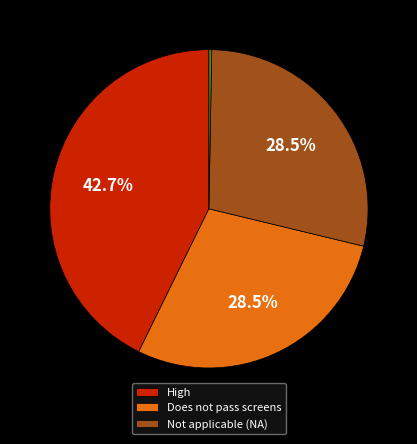

How many slices are in this pie chart?

4